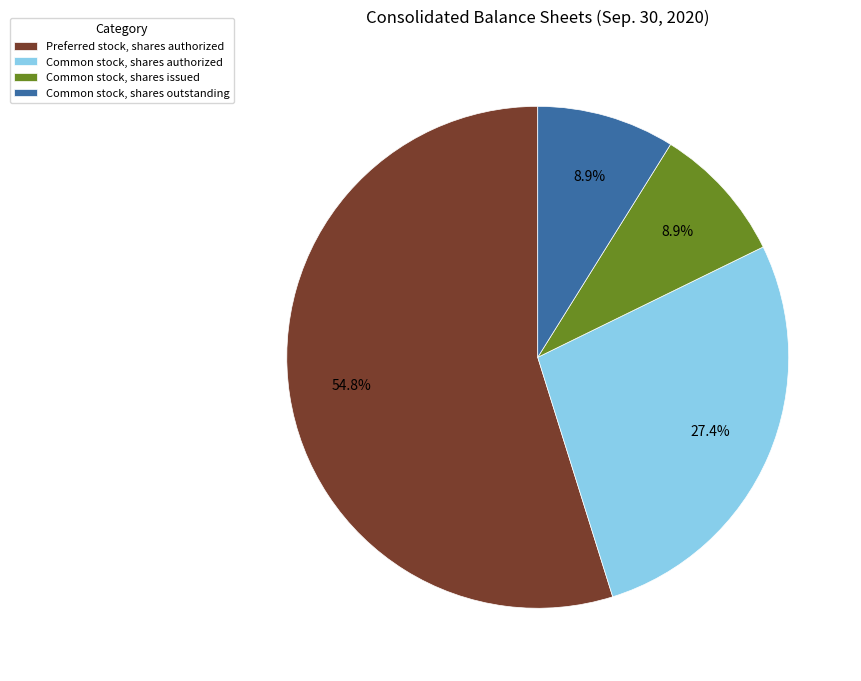

What percentage is the Common stock, shares outstanding slice, to the nearest percent?

9%